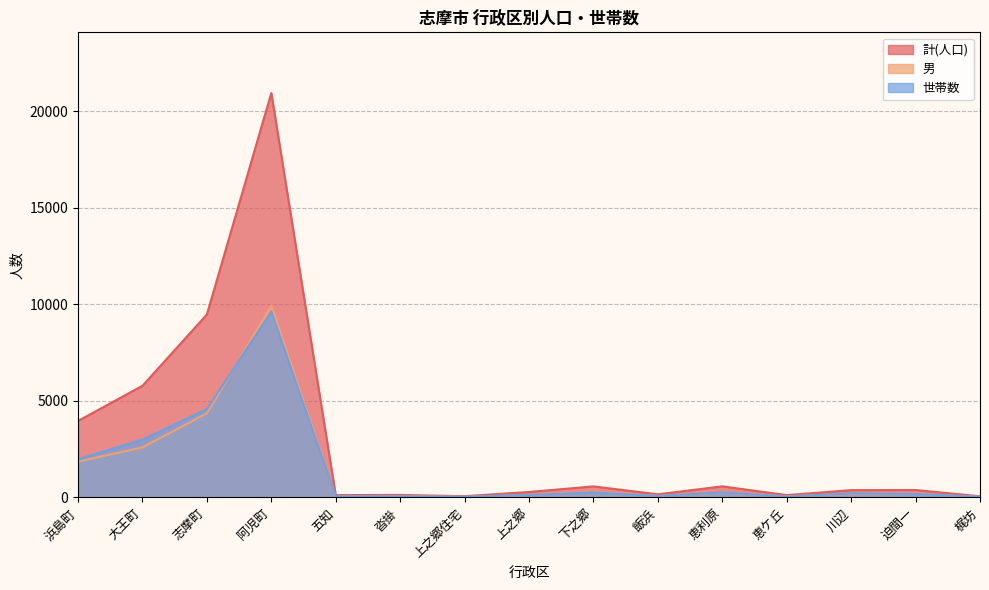

How many data points in 世帯数 are above 175?

7